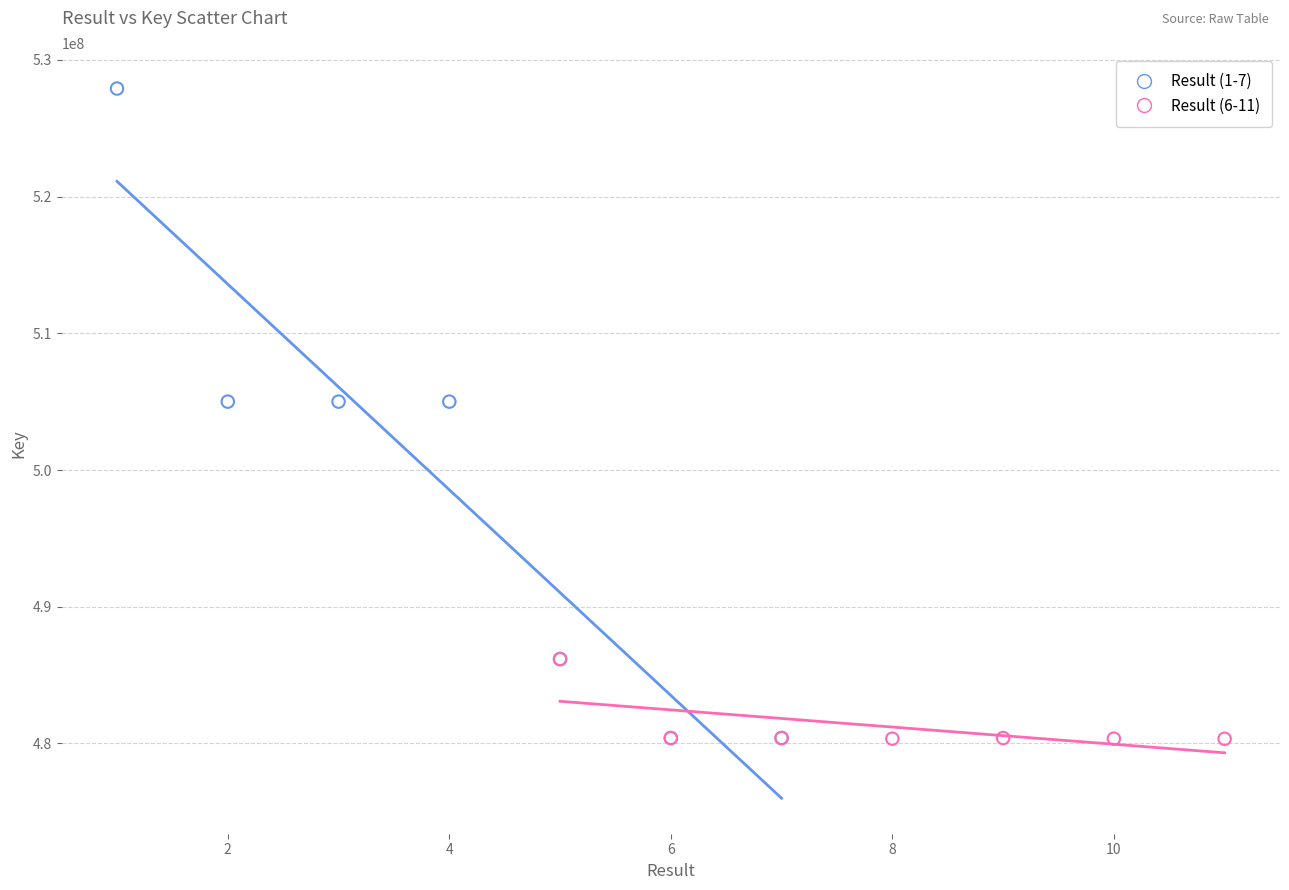

Which series has the largest Y range (max minus min)?

Result (1-7)